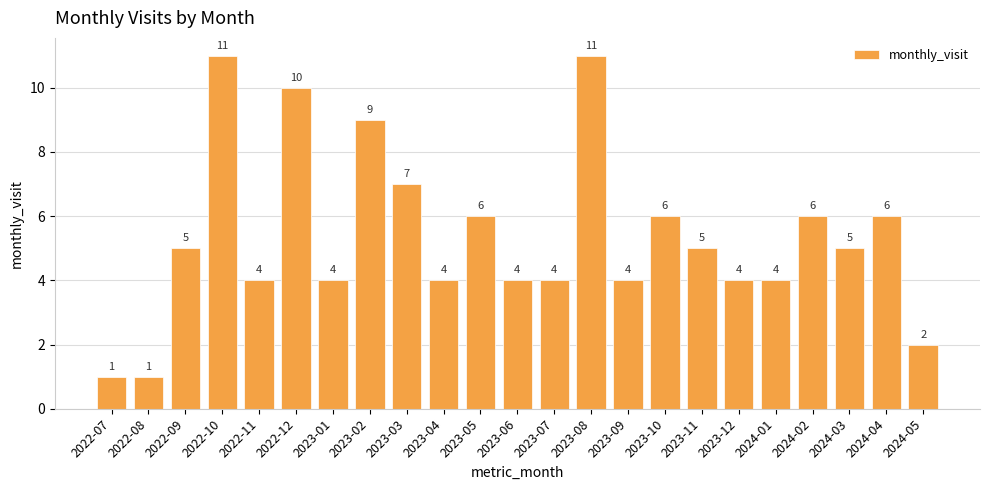

The chart shows a value of 4 at 2023-06. True or false?

True